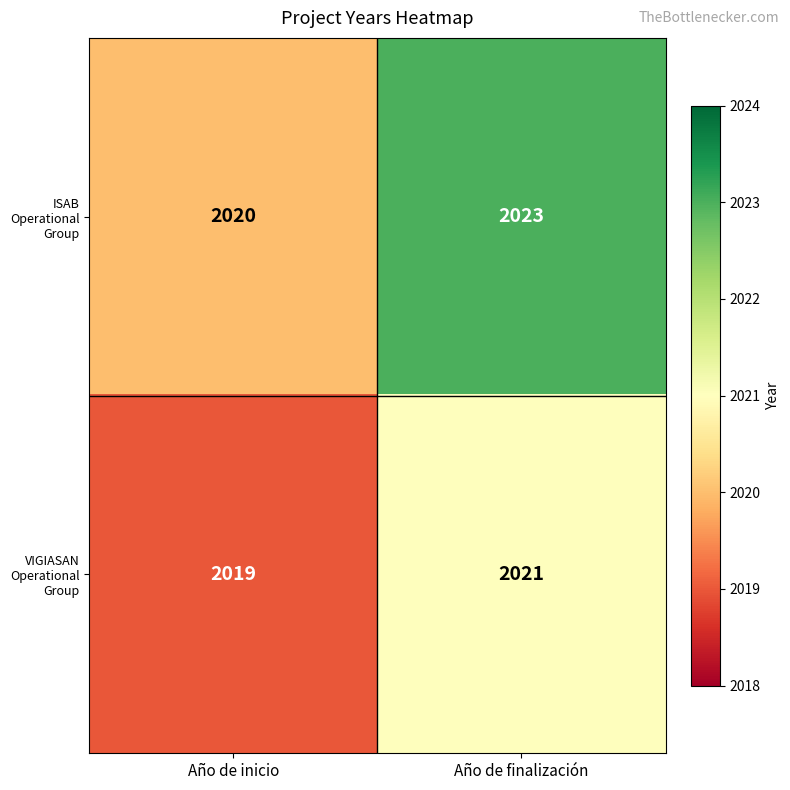

Where is VIGIASAN Operational Group nearest to the value 2020?

Año de inicio